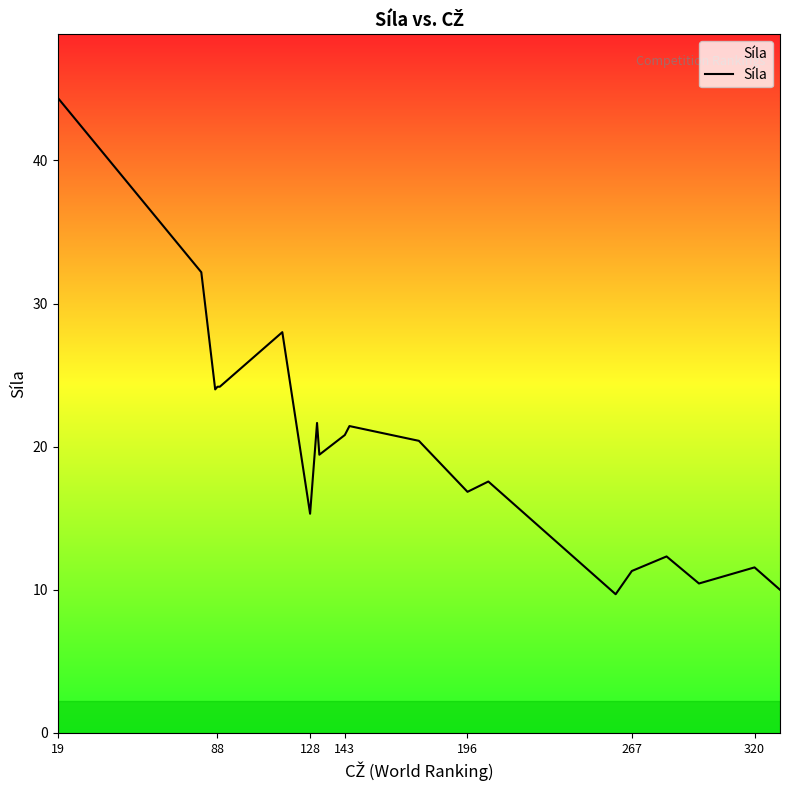

What is the greatest value displayed?

44.4